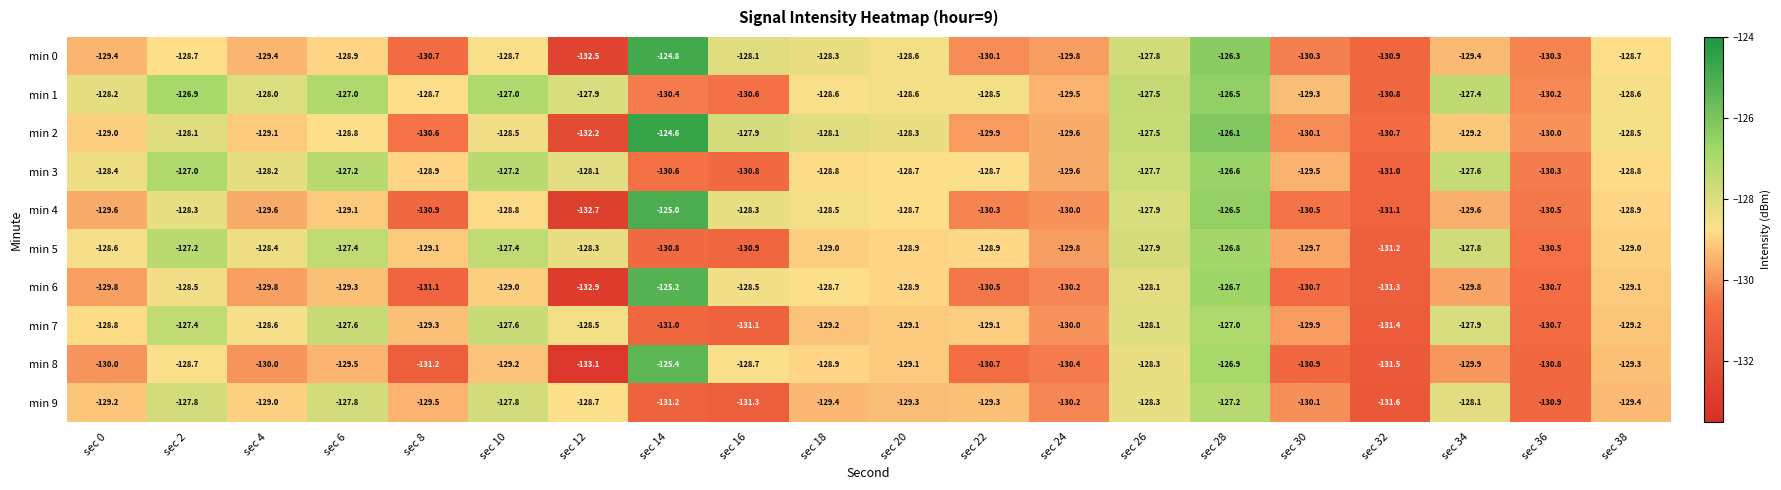

The value of min 9 at sec 28 is -127.2. True or false?

True